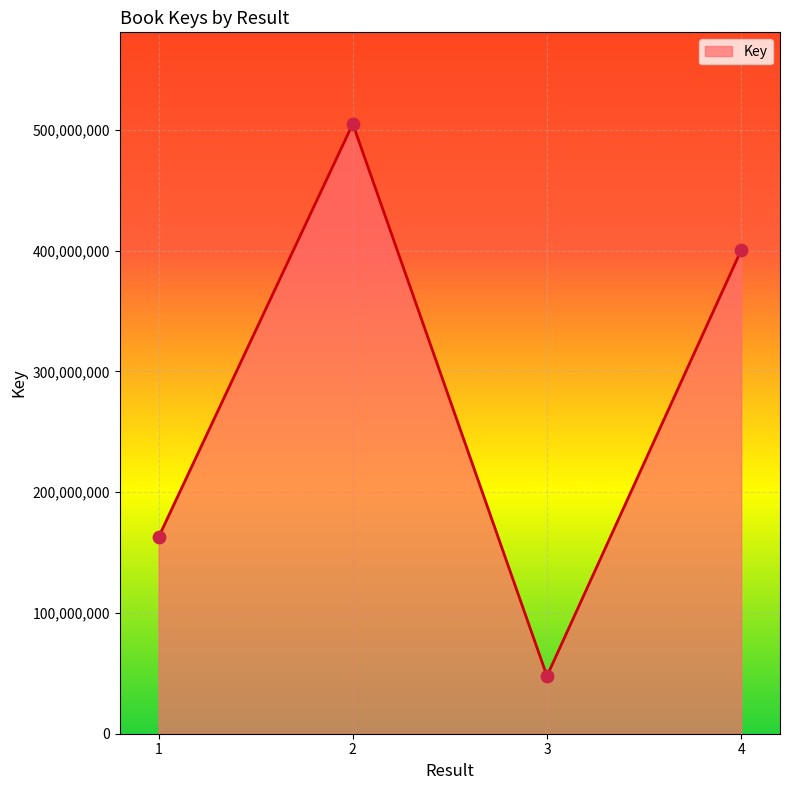

What is the change in value from 1 to 4?

+237547484